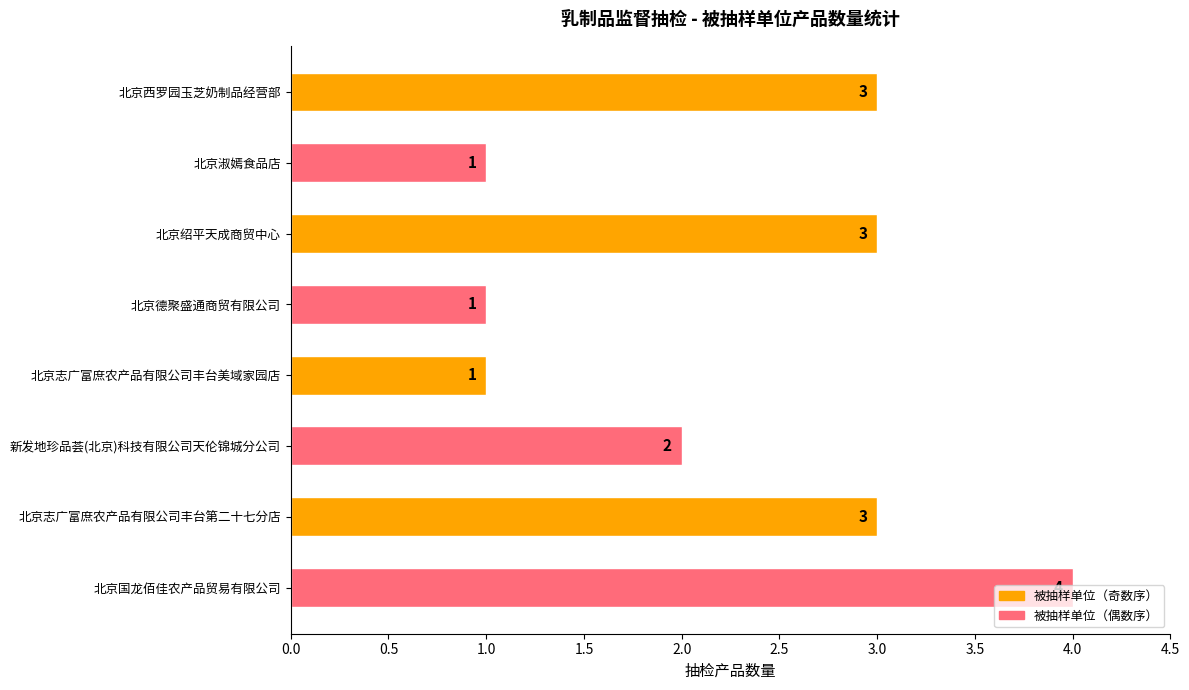

What is the sum of the values at 北京绍平天成商贸中心 and 新发地珍品荟(北京)科技有限公司天伦锦城分公司?

5